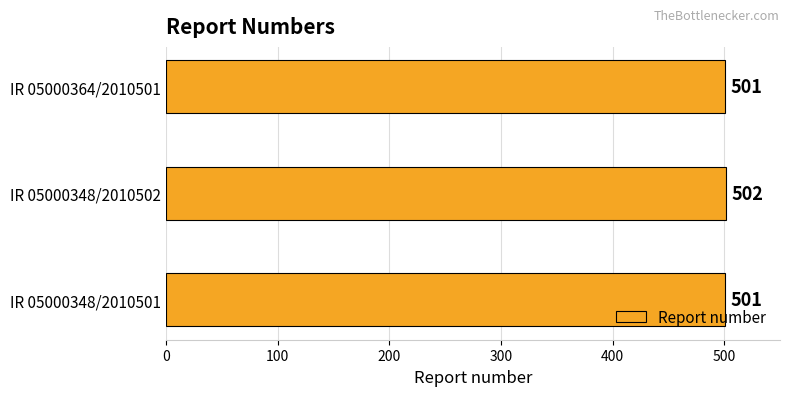

Which category has the highest value across all series?

IR 05000348/2010502